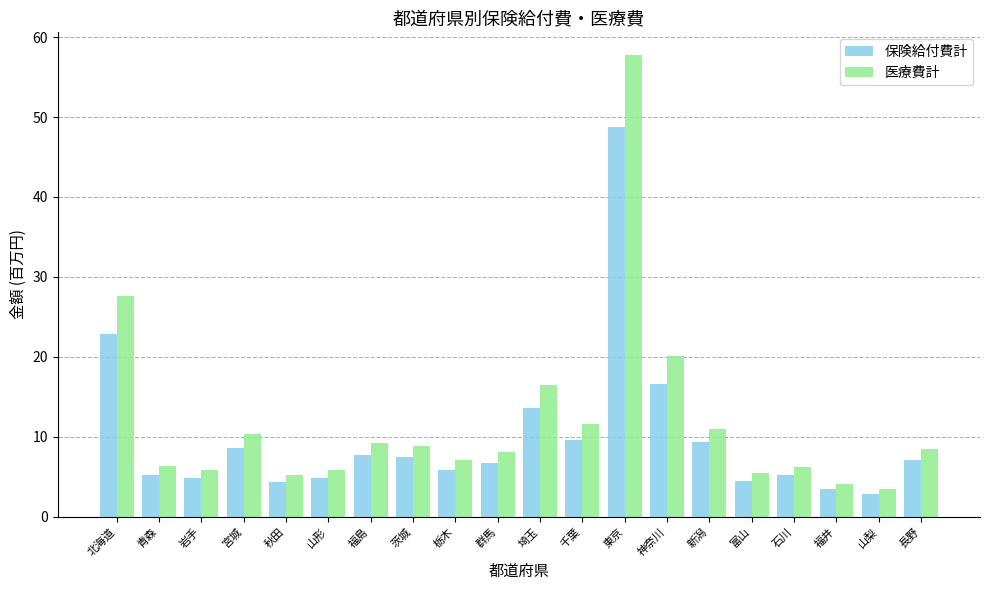

What is the label of the 19th bar from the left?

山梨